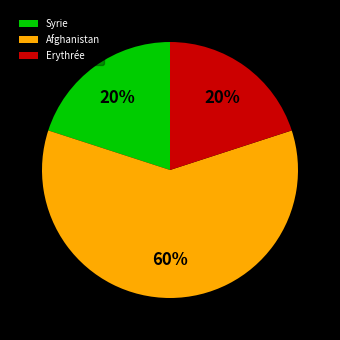

Do Erythrée and Syrie together represent more than half of the pie?

No